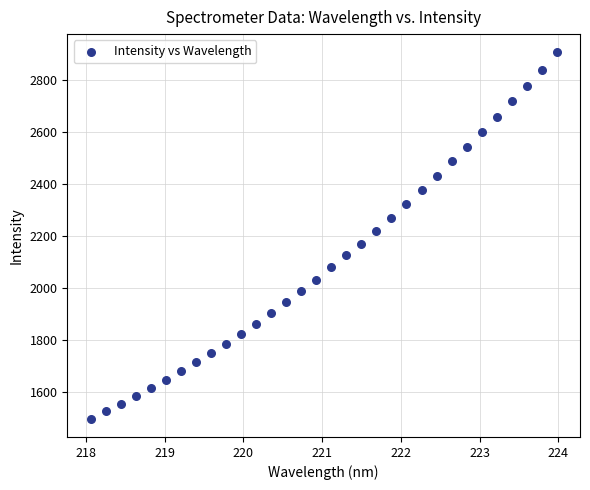

What is the range of Y values (max minus min)?

1406.0